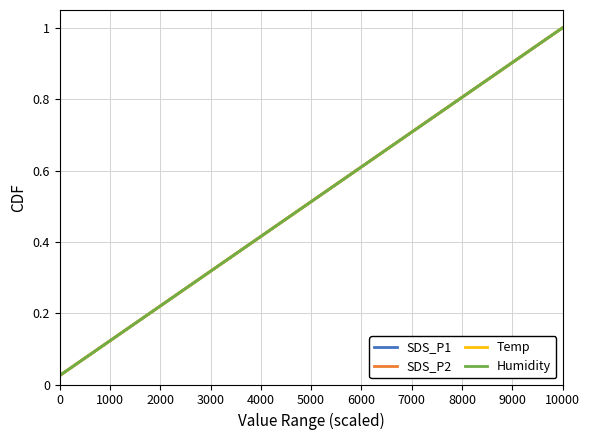

How many lines are shown in the chart?

4